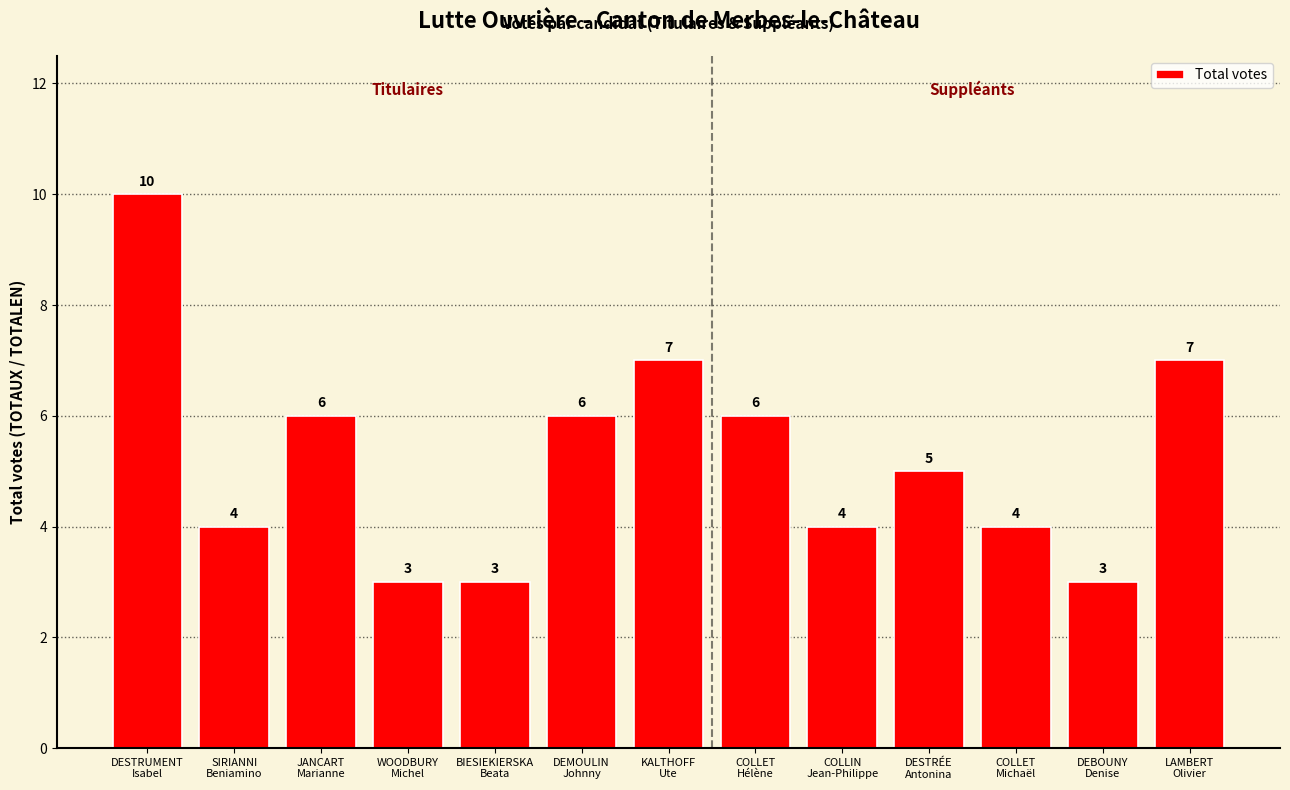

Reading left to right, transcribe all the data shown in this chart.

10	4	6	3	3	6	7	6	4	5	4	3	7